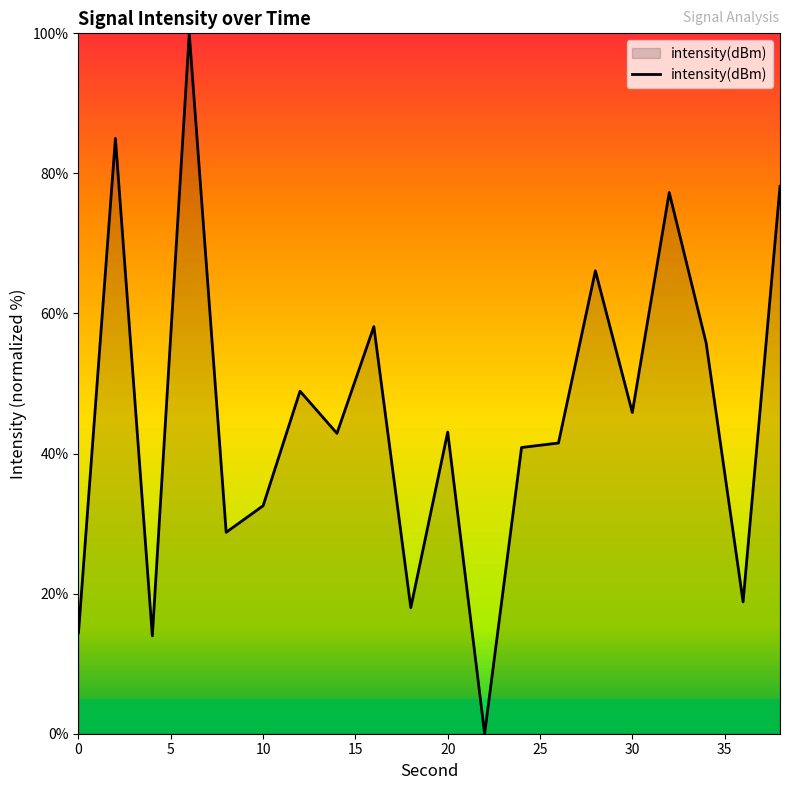

What is the maximum value shown in the chart?

100.0